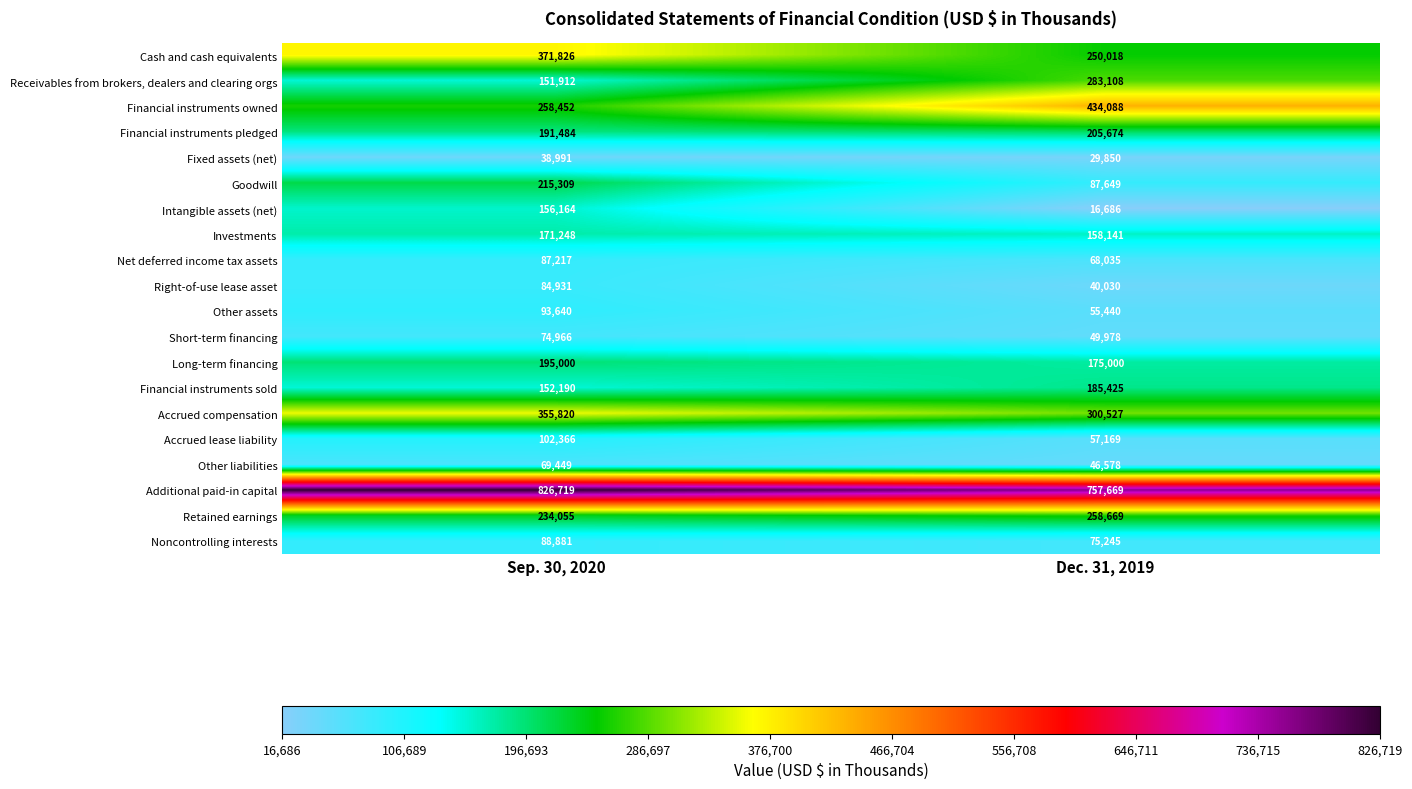

What is the maximum value shown in the chart?

826719